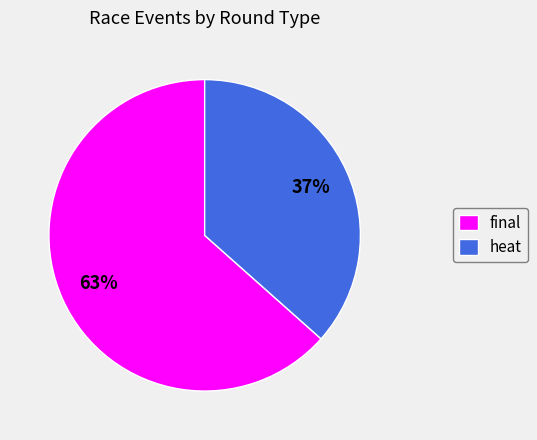

How many slices are in this pie chart?

2